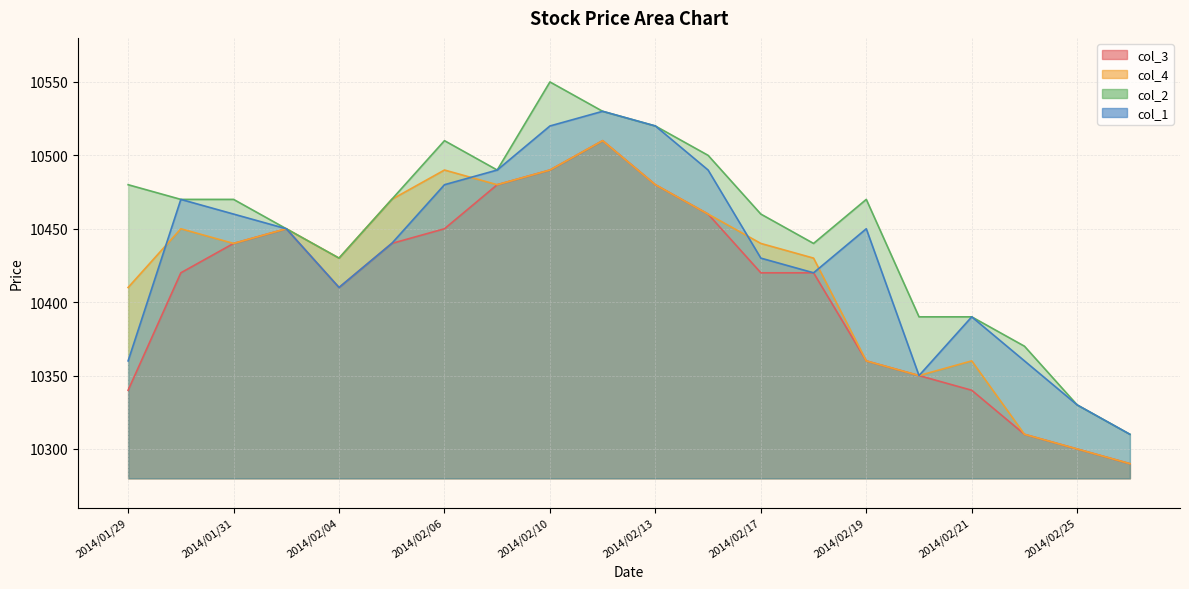

What is the greatest value displayed?

10550